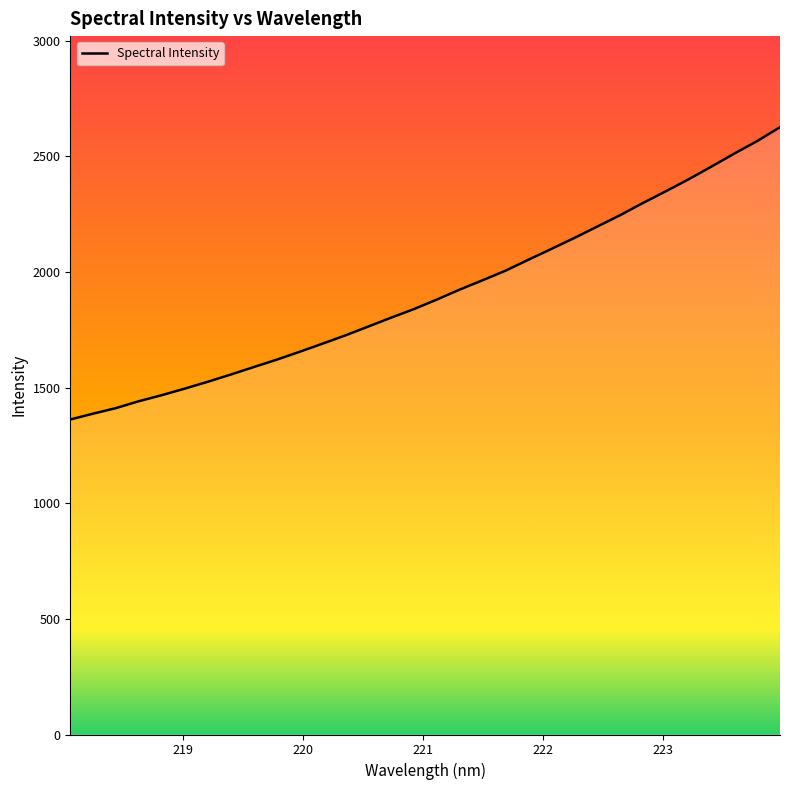

What is the smallest value displayed?

1361.7